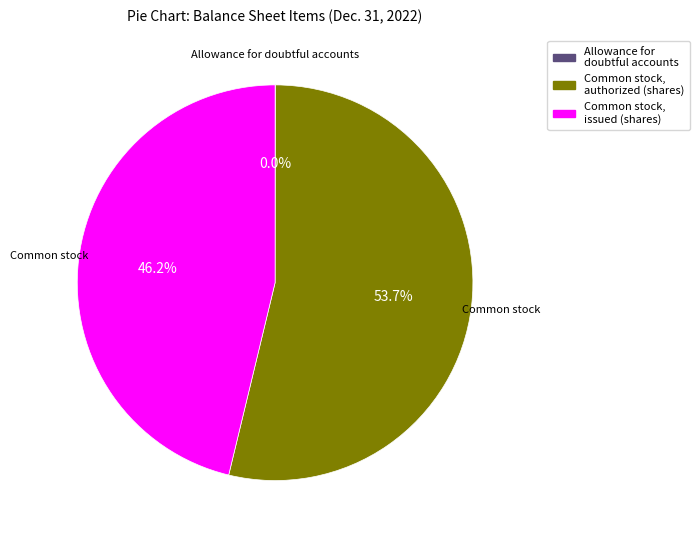

Is there a majority slice in this chart?

Yes